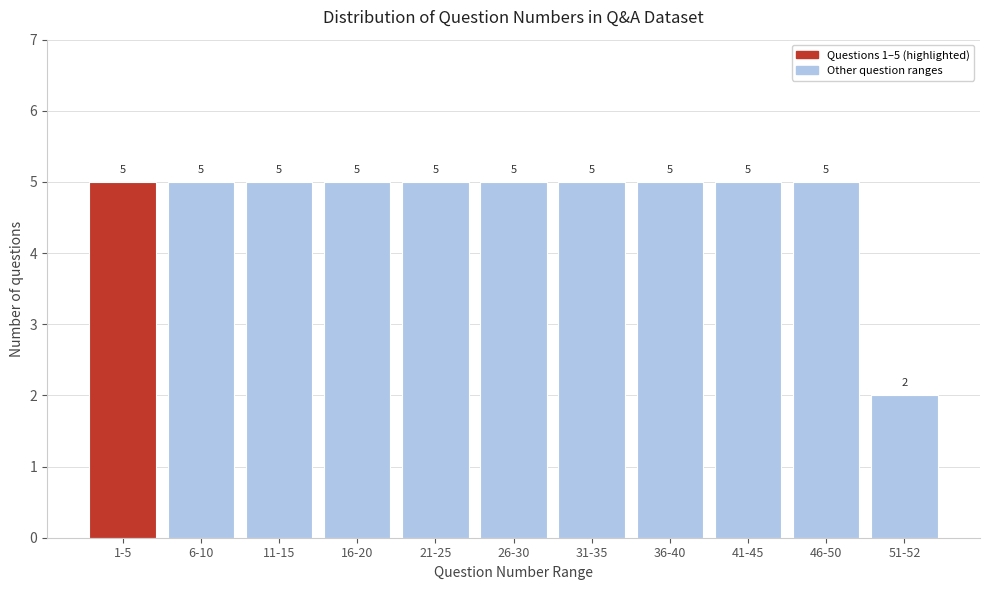

Reading left to right, transcribe all the data shown in this chart.

5	5	5	5	5	5	5	5	5	5	2